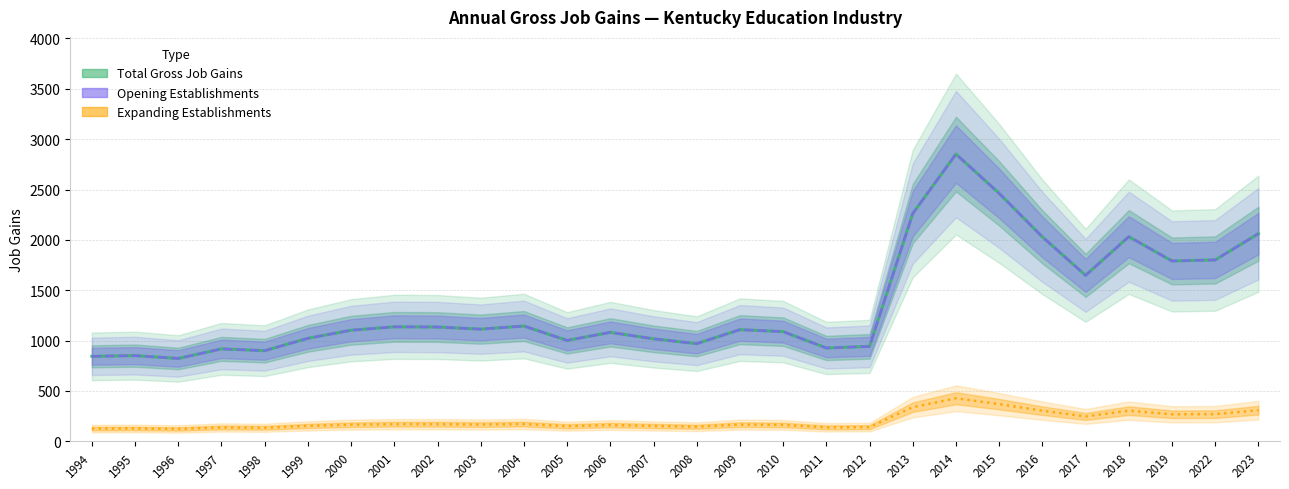

At which label does Total Gross Job Gains reach its peak?

2014